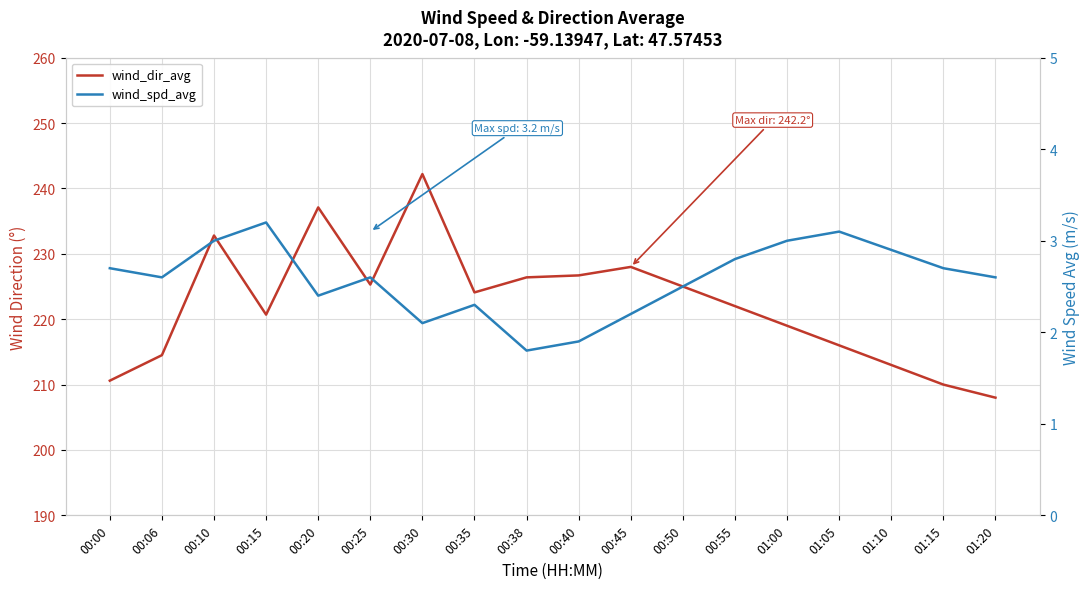

What is the smallest value displayed?

1.8